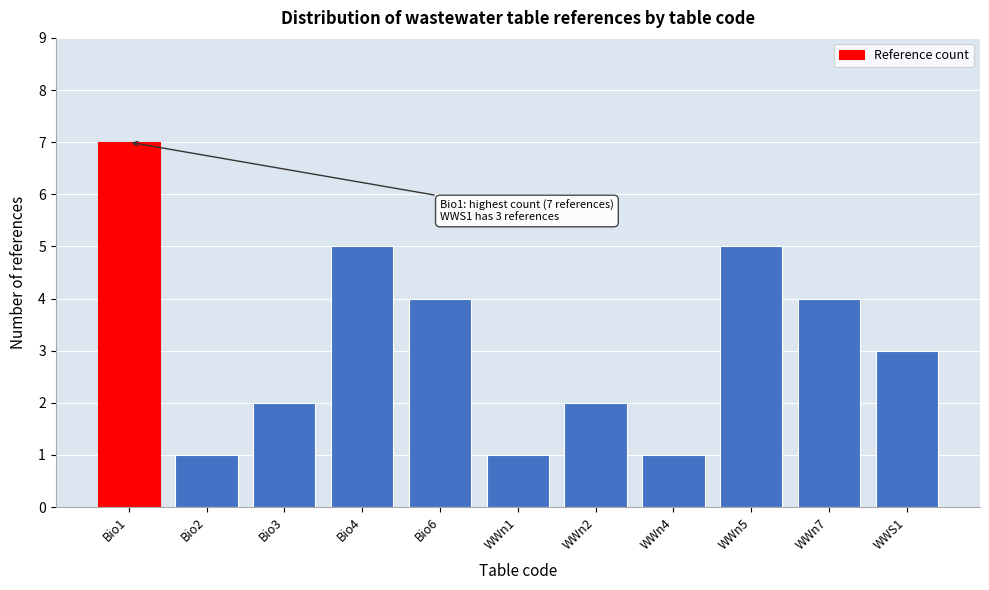

Reading right to left, transcribe all the data shown in this chart.

3	4	5	1	2	1	4	5	2	1	7